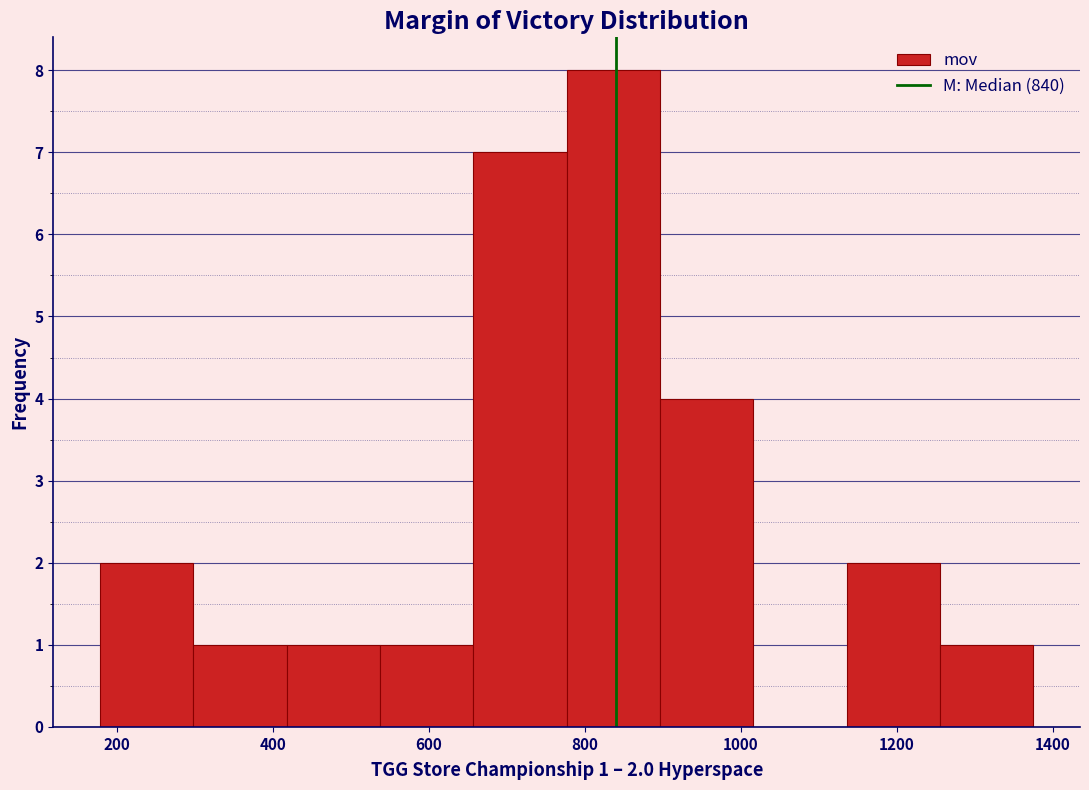

Which range on the x-axis has the tallest bar?

780 to 900